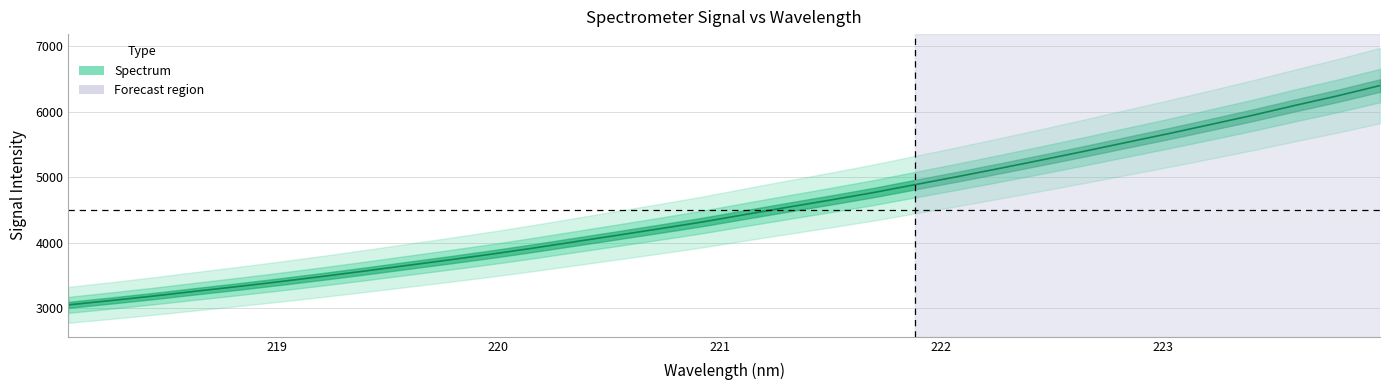

Reading left to right, list all the values displayed in this chart.

218.0596=3048.4	218.2508=3114.3	218.442=3182.9	218.6332=3256.7	218.8244=3328.7	219.0156=3404.0	219.2067=3483.4	219.3979=3565.9	219.589=3651.6	219.7801=3736.5	219.9712=3824.6	220.1623=3918.4	220.3533=4017.1	220.5444=4116.0	220.7354=4215.7	220.9264=4318.5	221.1174=4431.1	221.3083=4541.7	221.4993=4650.4	221.6902=4762.9	221.8812=4886.0	222.0721=5008.1	222.263=5134.5	222.4538=5263.7	222.6447=5395.7	222.8355=5531.6	223.0264=5666.4	223.2172=5806.6	223.408=5948.6	223.5987=6099.0	223.7895=6244.2	223.9802=6400.9